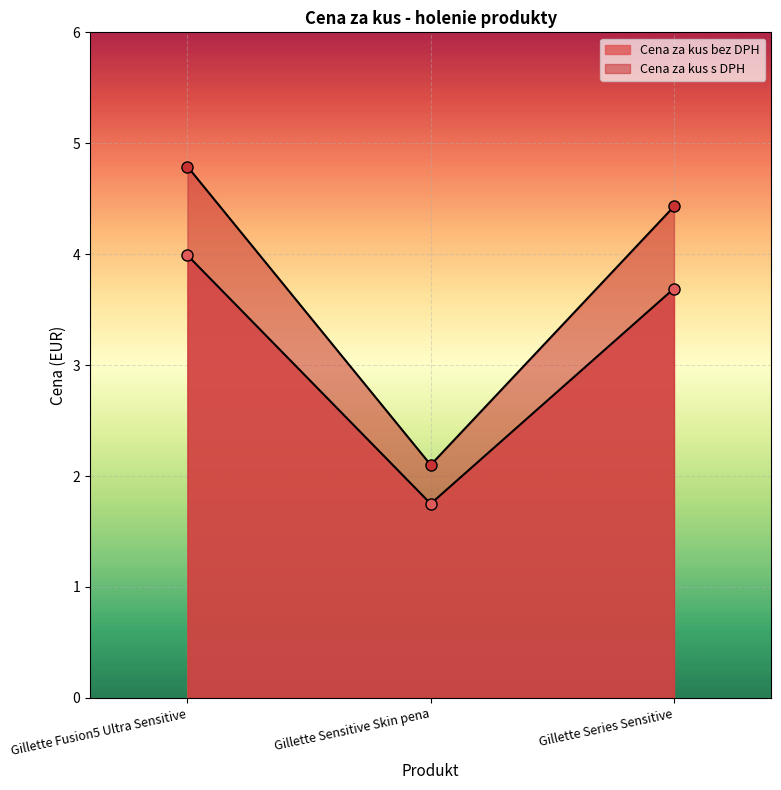

What is the label of the 1st point from the left?

Gillette Fusion5 Ultra Sensitive